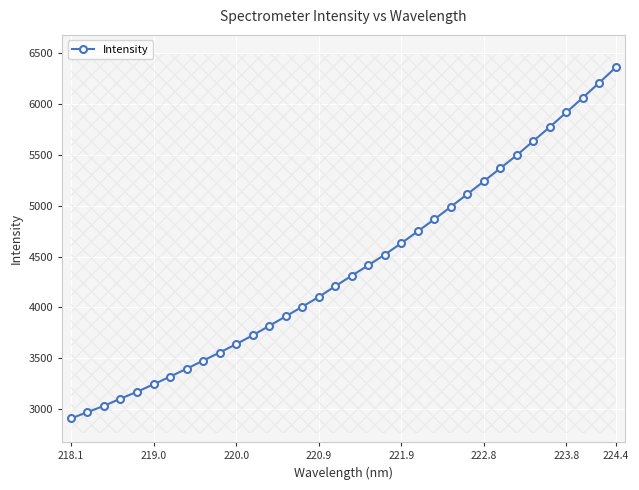

Which category has the highest value in the Intensity series?

224.4